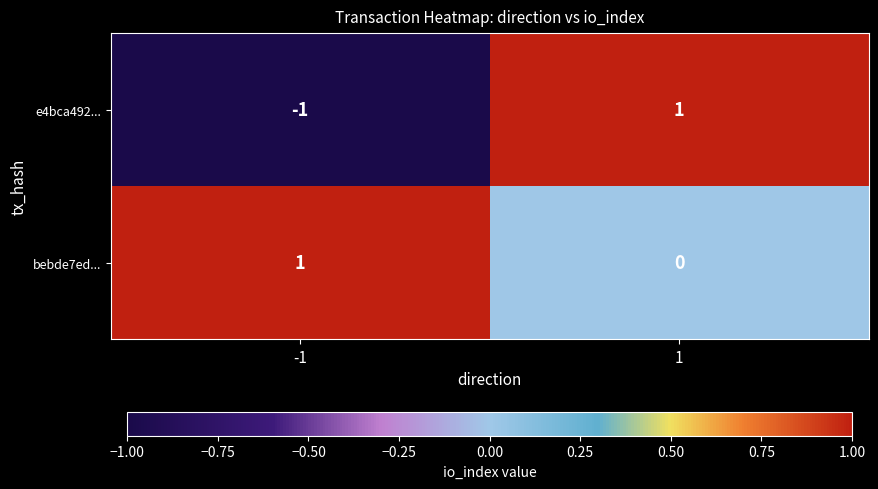

What is the difference between the highest and lowest values at -1?

2